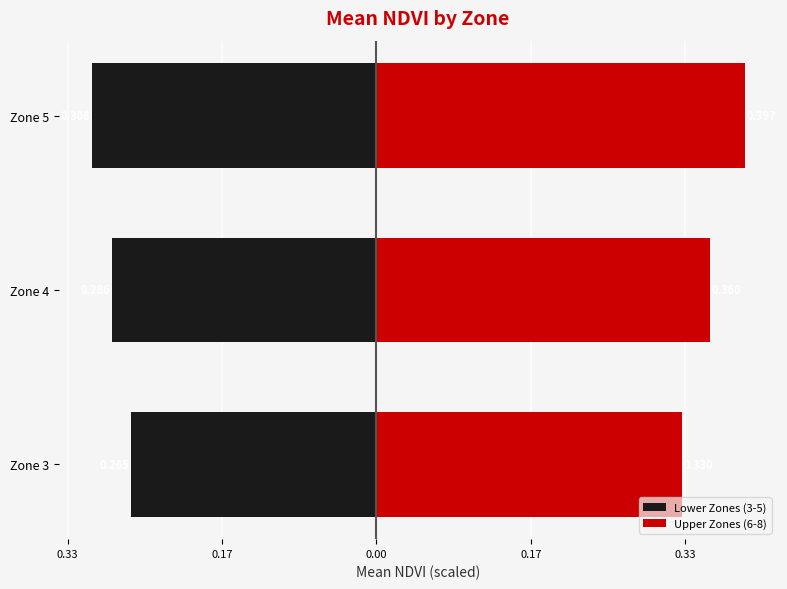

Is the value of Lower Zones (3-5) at Zone 4 greater than the value of Upper Zones (6-8) at Zone 5?

No